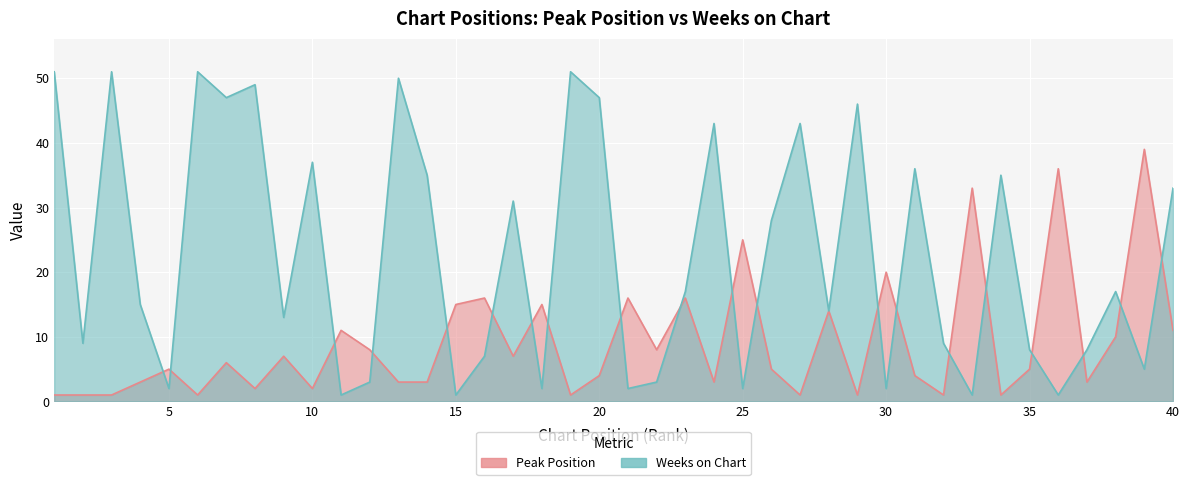

Which series has the widest spread of values?

Weeks on Chart